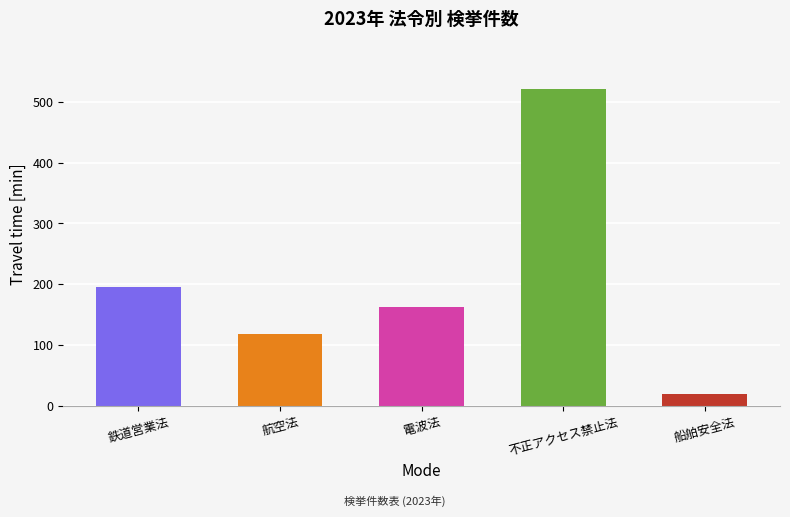

List the labels in order of value, largest first.

不正アクセス禁止法, 鉄道営業法, 電波法, 航空法, 船舶安全法